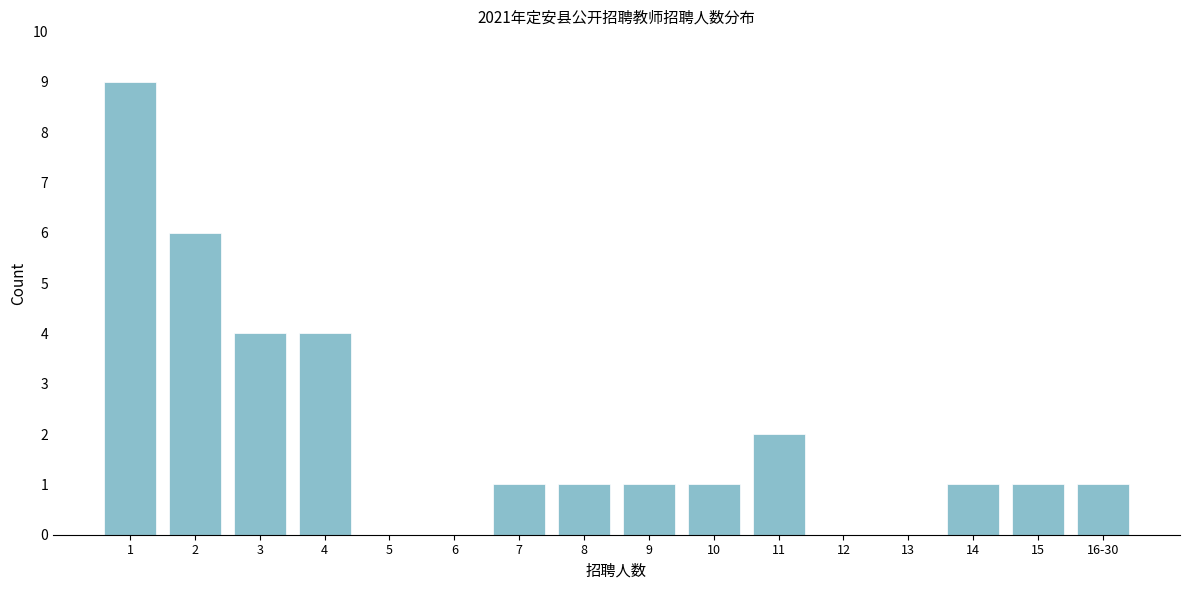

Reading left to right, what are all the values shown in this chart?

1=9	2=6	3=4	4=4	5=0	6=0	7=1	8=1	9=1	10=1	11=2	12=0	13=0	14=1	15=1	16-30=1